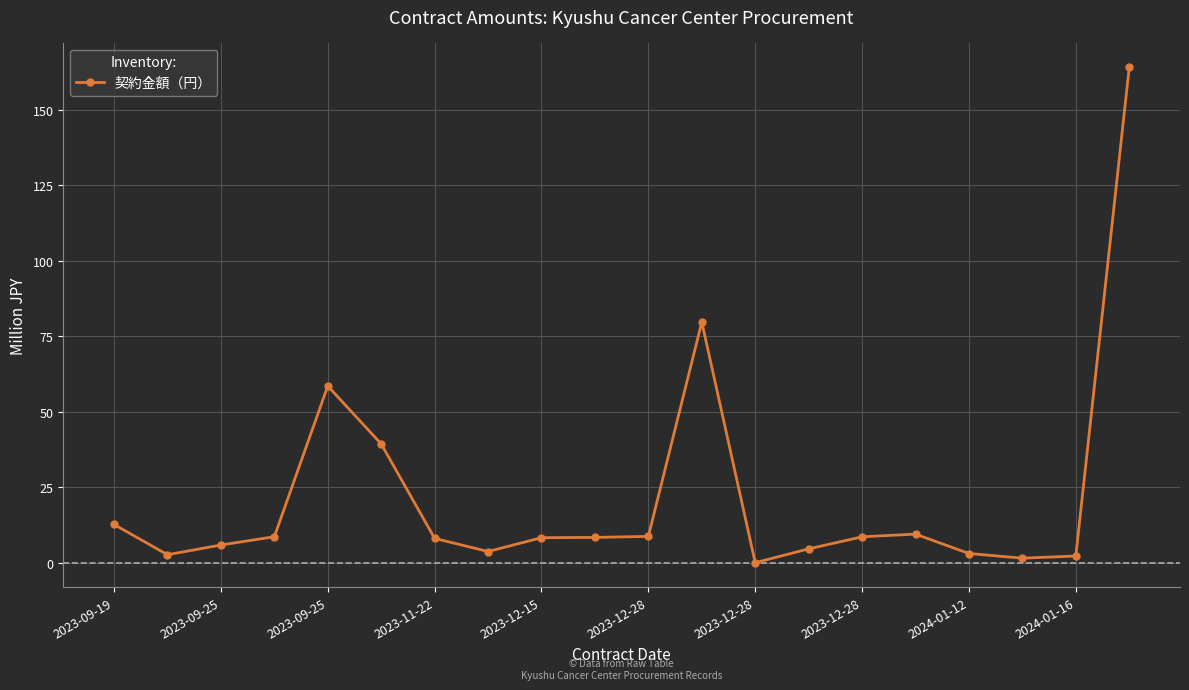

What is the difference between the maximum and minimum values?

163.9